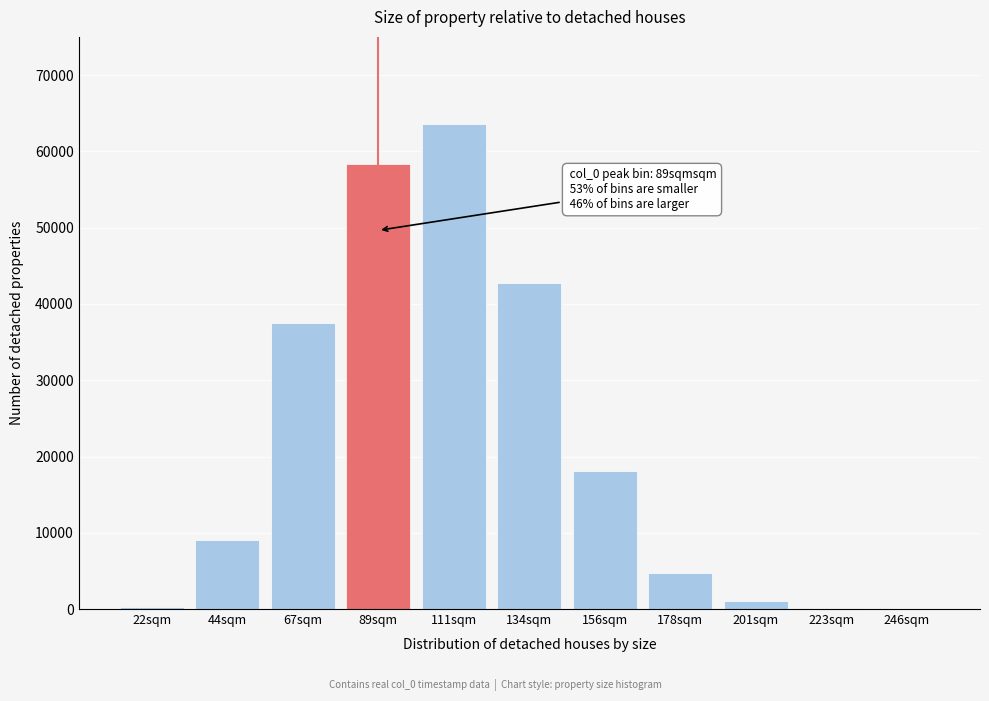

Where is the data nearest to the value 31799?

67sqm